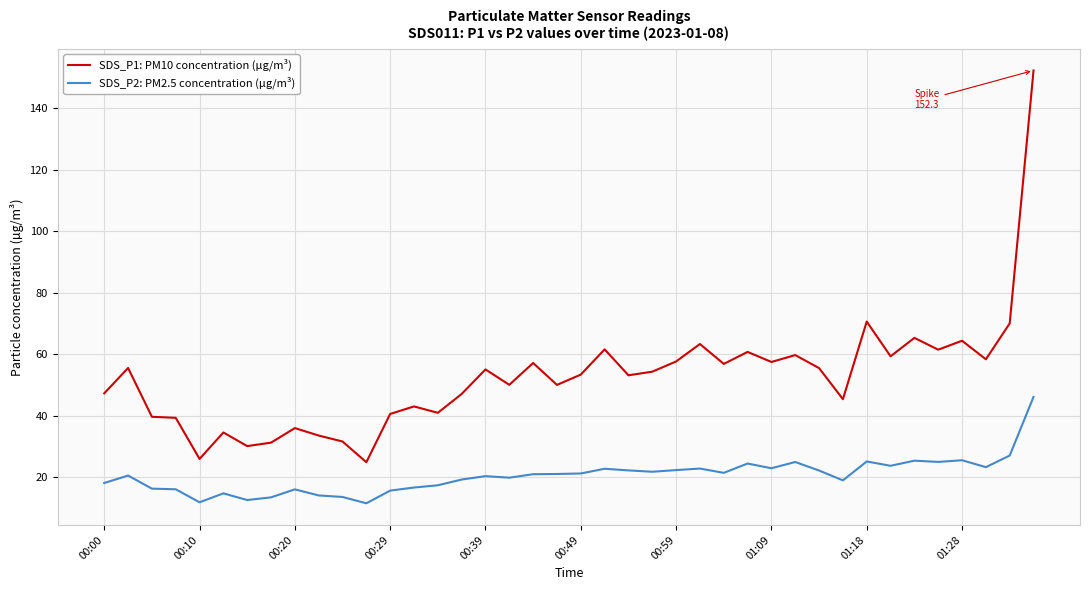

List the series in order of their peak value, highest first.

SDS_P1: PM10 concentration (µg/m³), SDS_P2: PM2.5 concentration (µg/m³)